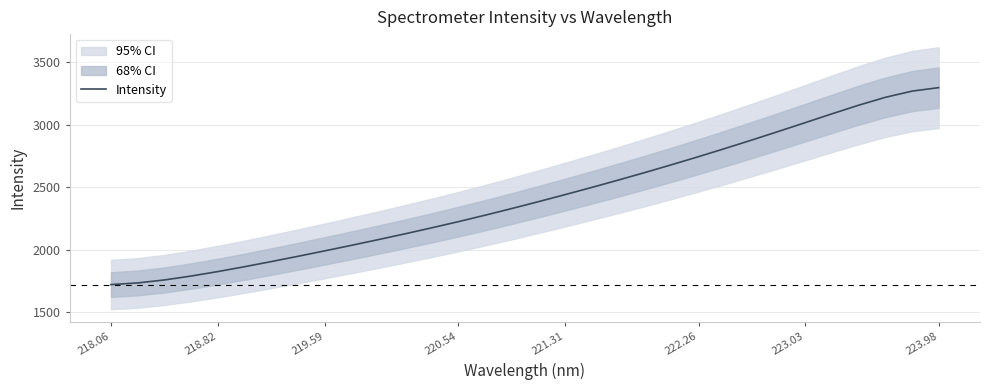

What is the difference between the maximum and second lowest values?

1563.7